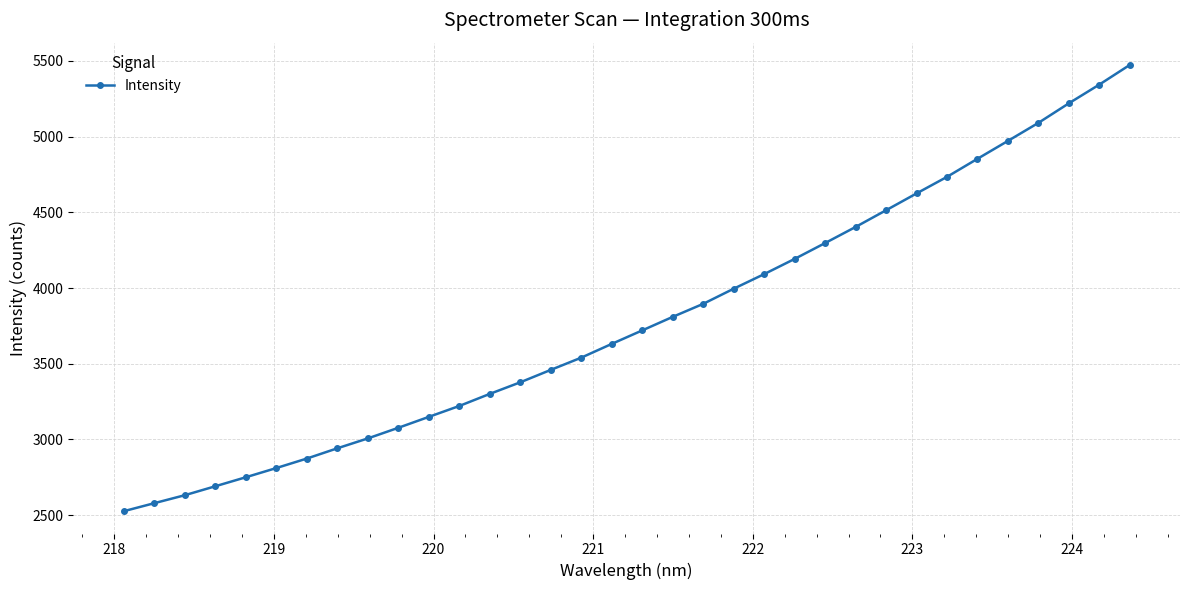

What is the minimum value shown in the chart?

2525.5